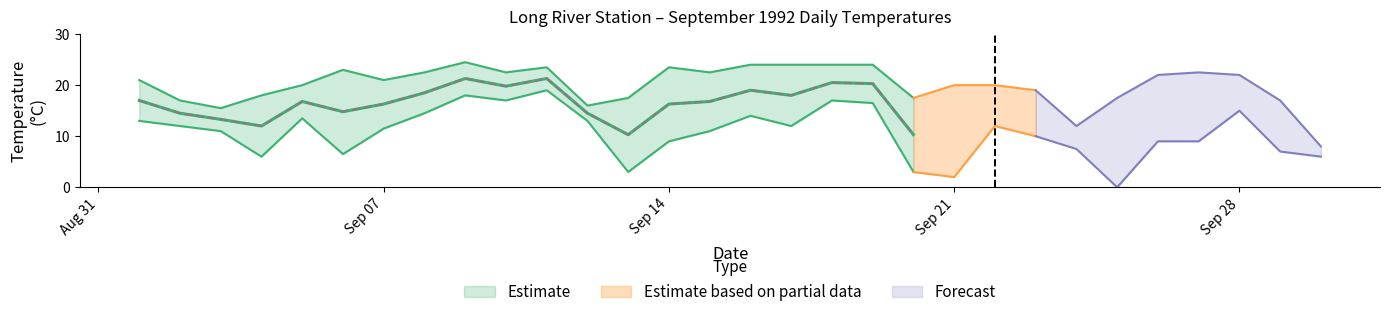

True or false: Max Temp (C) and Mean Temp (C) intersect in this chart.

False